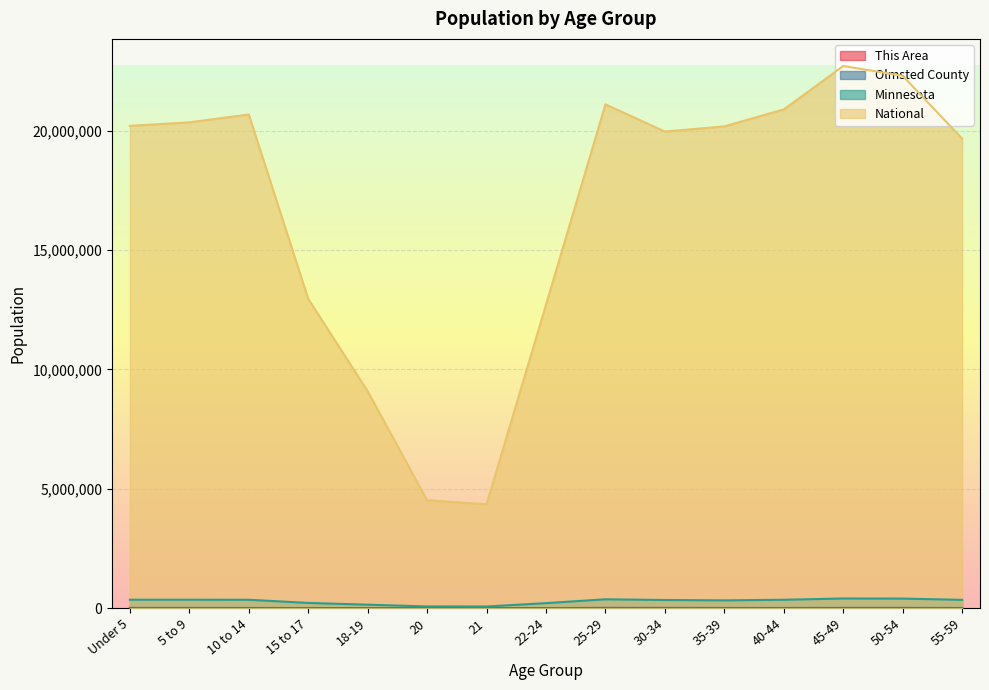

How many lines are shown in the chart?

4